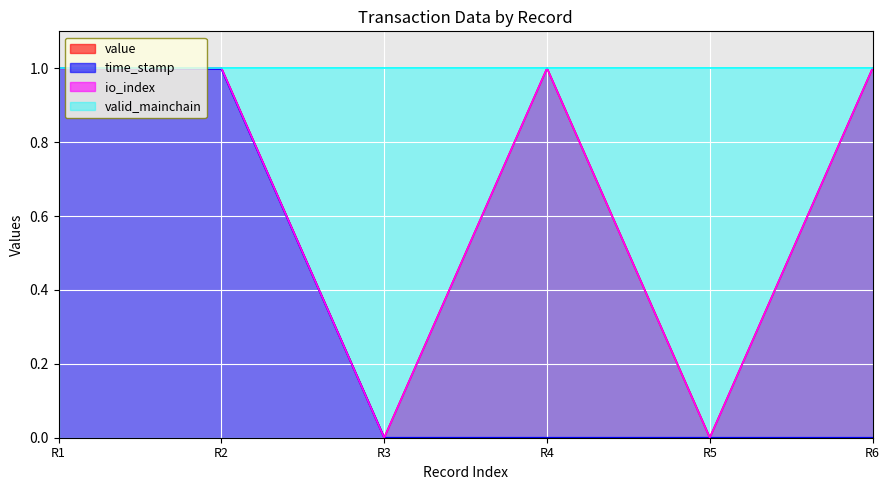

The io_index series shows 0.3 at R2. True or false?

False